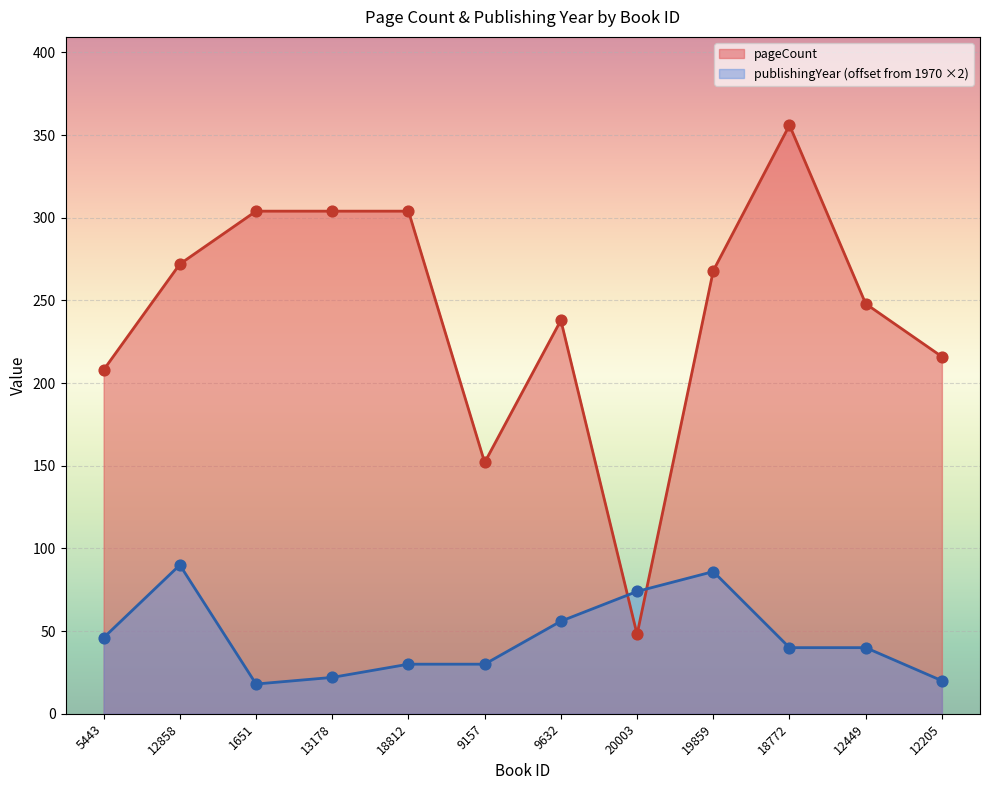

Which series has the widest spread of Y values?

pageCount